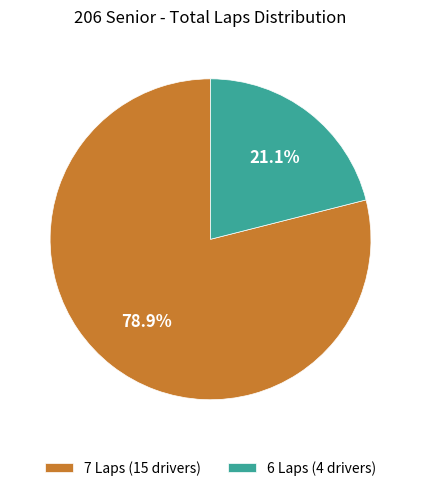

Rank the categories by value from lowest to highest.

6 Laps (4 drivers), 7 Laps (15 drivers)